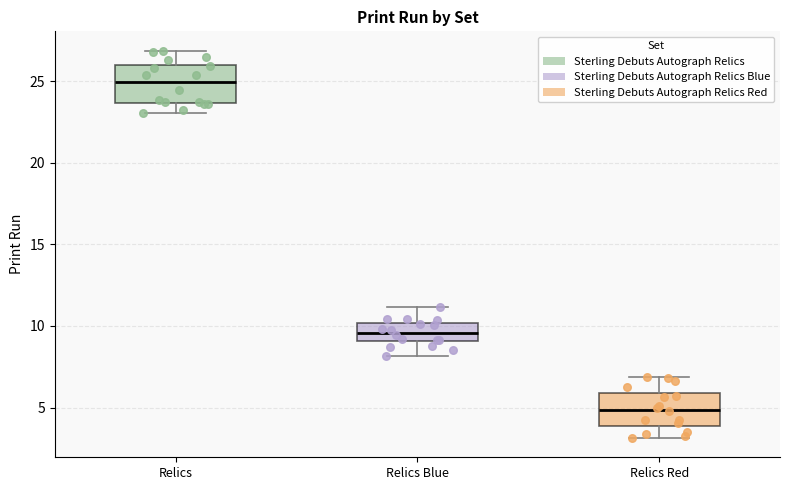

Reading left to right, transcribe this box plot: for each box, give where its median line is, the range the box spans, and where its two whiskers end, as read against the y-axis. The values are not printed on the chart, so give them approximately, as read against the axis.

Relics: median 25.0, box 23.5 to 26.0, whiskers 23.0 to 27.0
Relics Blue: median 9.5, box 9.0 to 10.0, whiskers 8.0 to 11.0
Relics Red: median 5.0, box 4.0 to 6.0, whiskers 3.0 to 7.0